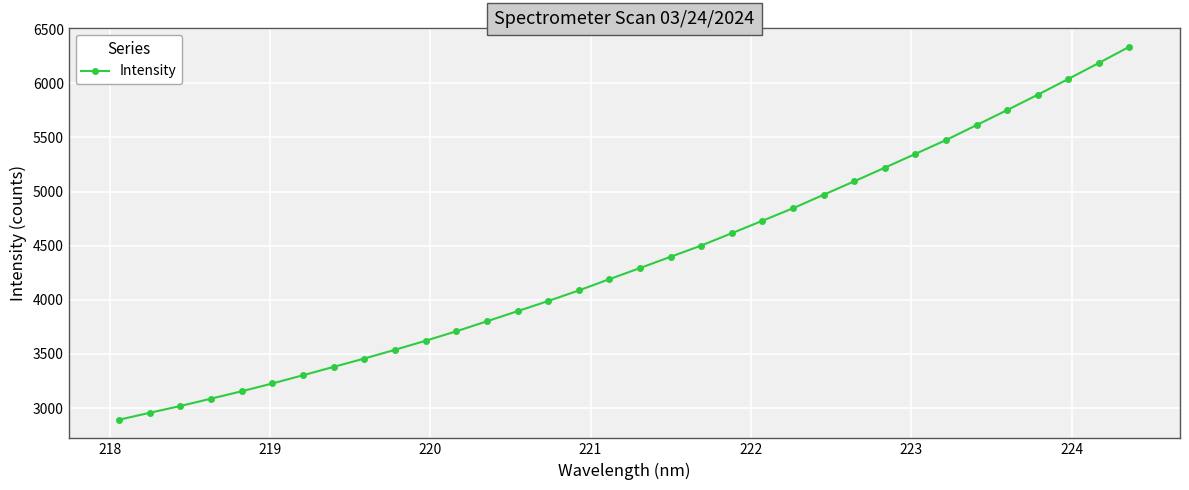

What is the smallest value displayed?

2893.0